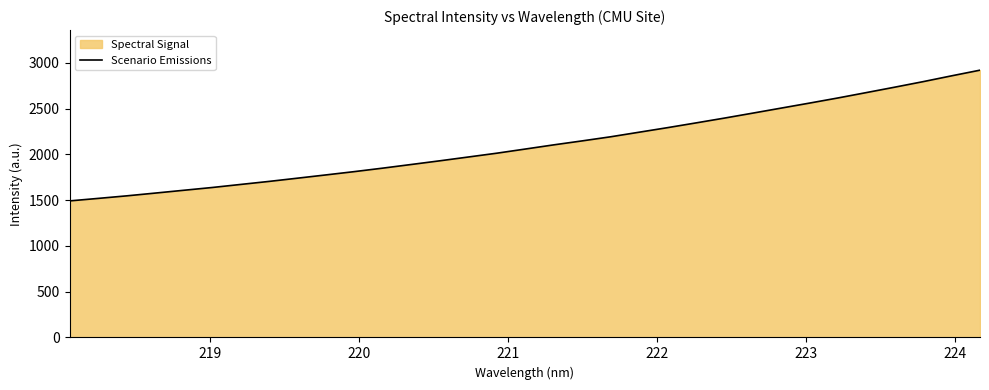

What is the difference between the maximum and minimum values?

1427.8